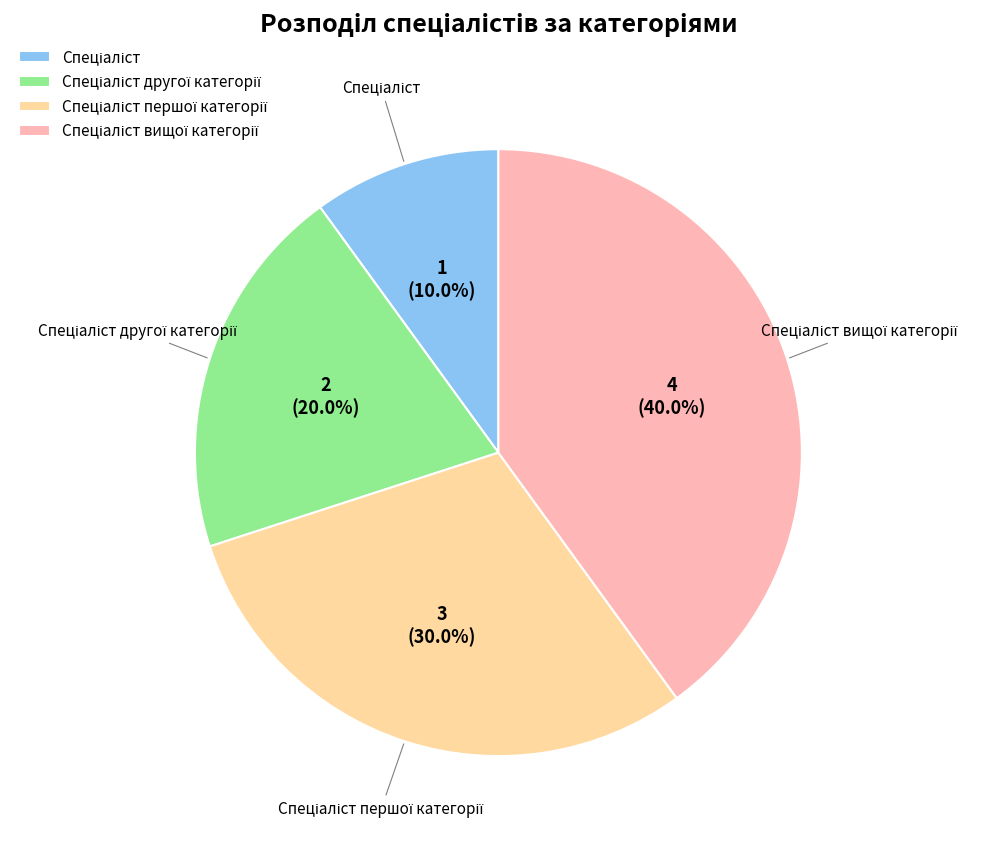

Is there any slice that represents more than half of the pie?

No